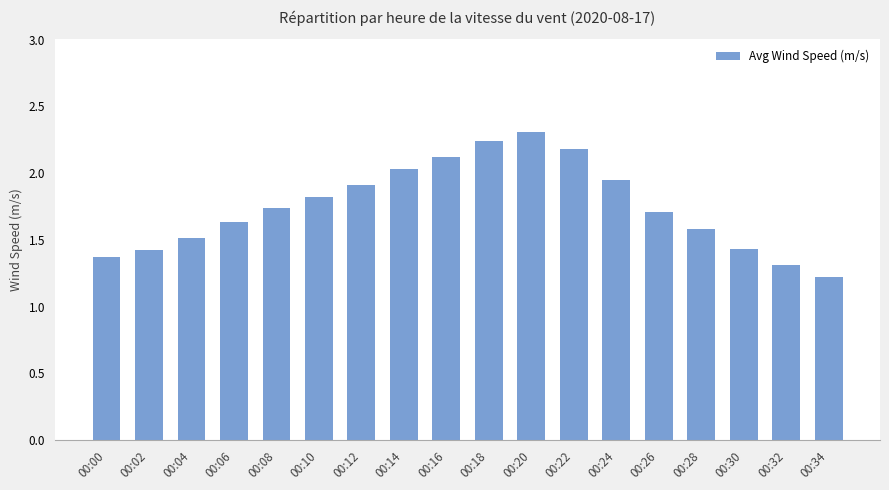

What is the greatest value displayed?

2.3